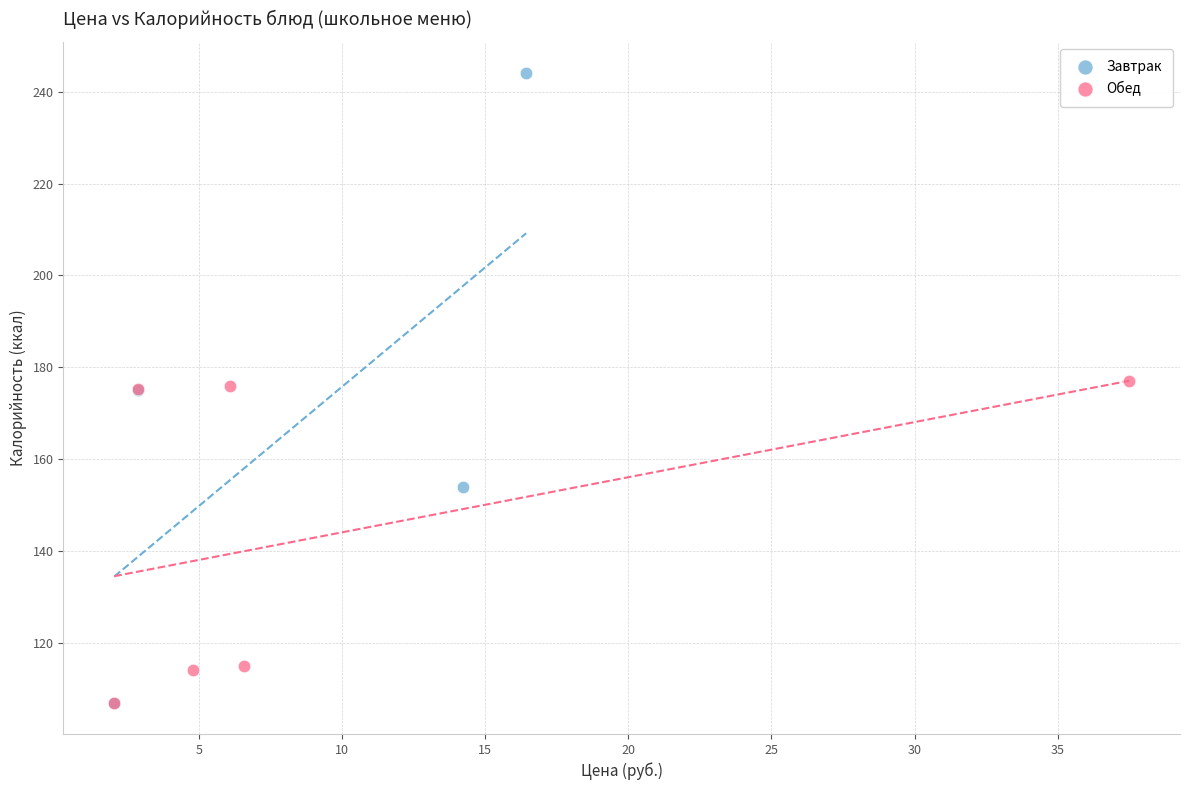

Which series has the widest spread of Y values?

Завтрак